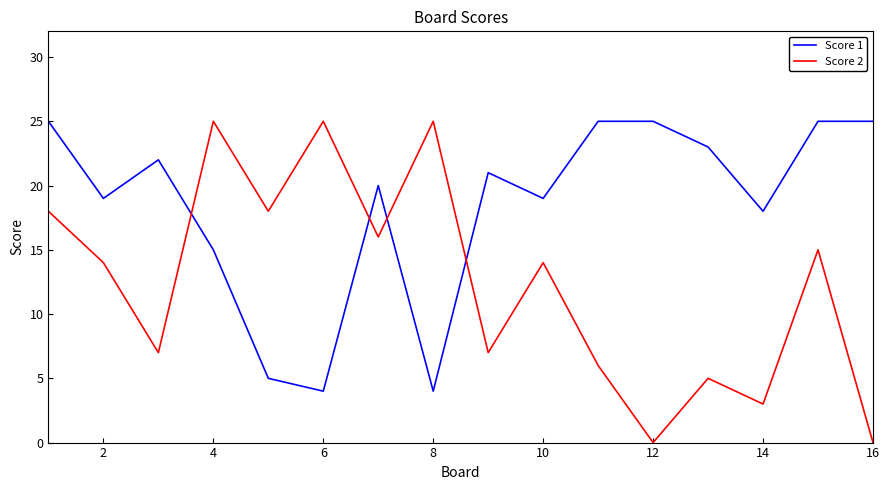

True or false: Score 2 has more than 0 points higher than both neighbors.

True